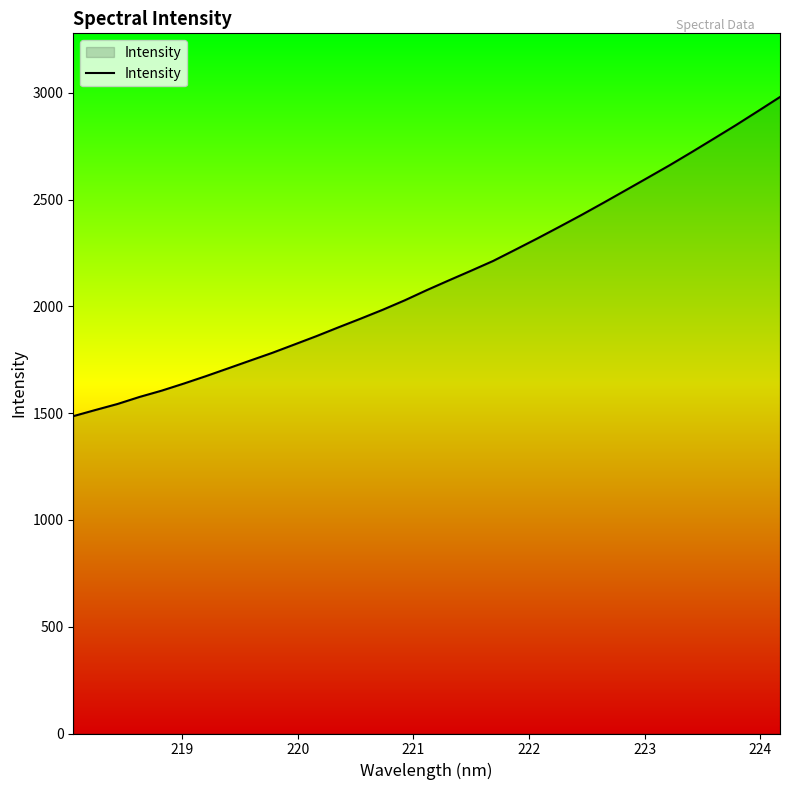

What is the minimum value shown in the chart?

1486.1